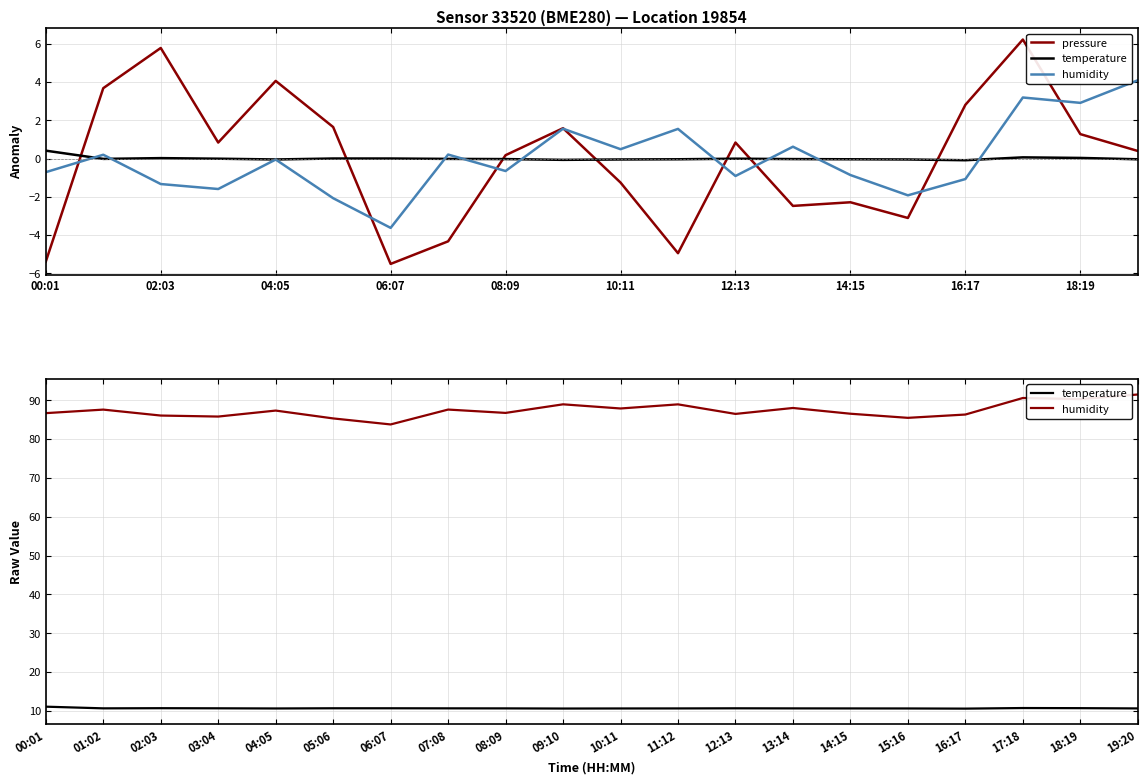

Does the chart have visible grid lines?

Yes